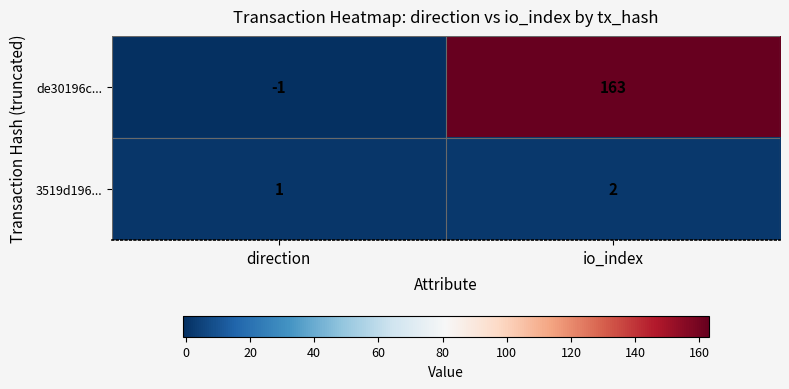

Which category has the highest value across all series?

io_index